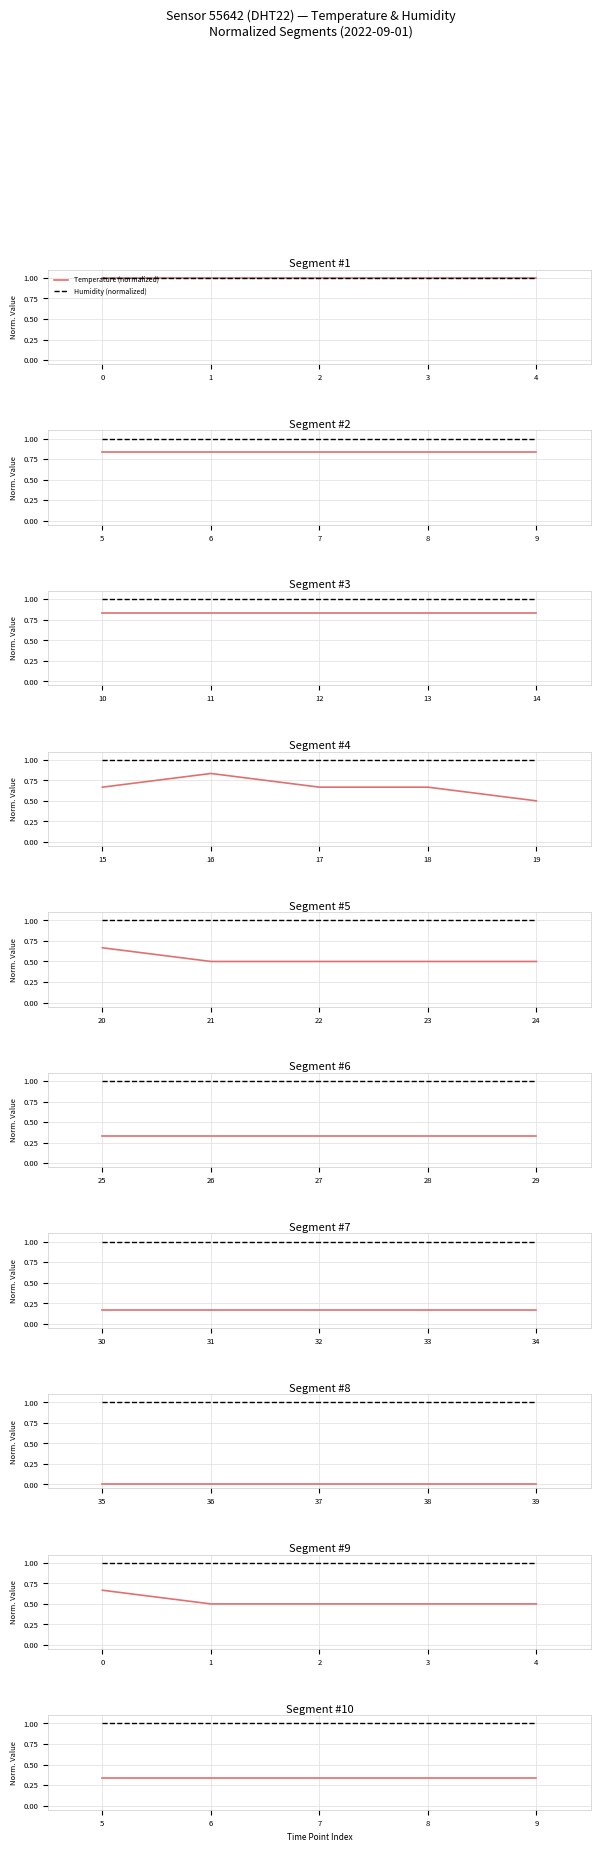

True or false: Temperature (normalized) has more than 2 interior local peaks.

False